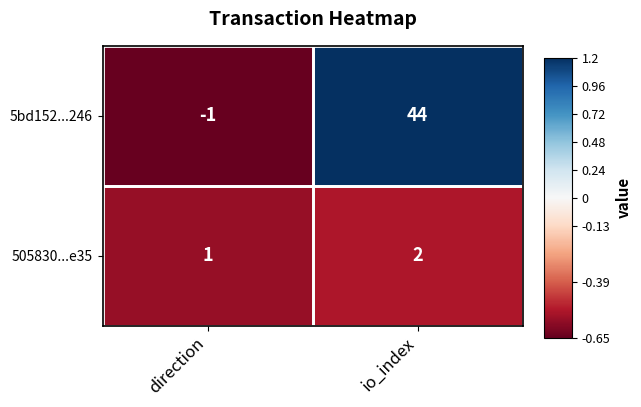

Which category has the highest value in the 505830...e35 series?

io_index